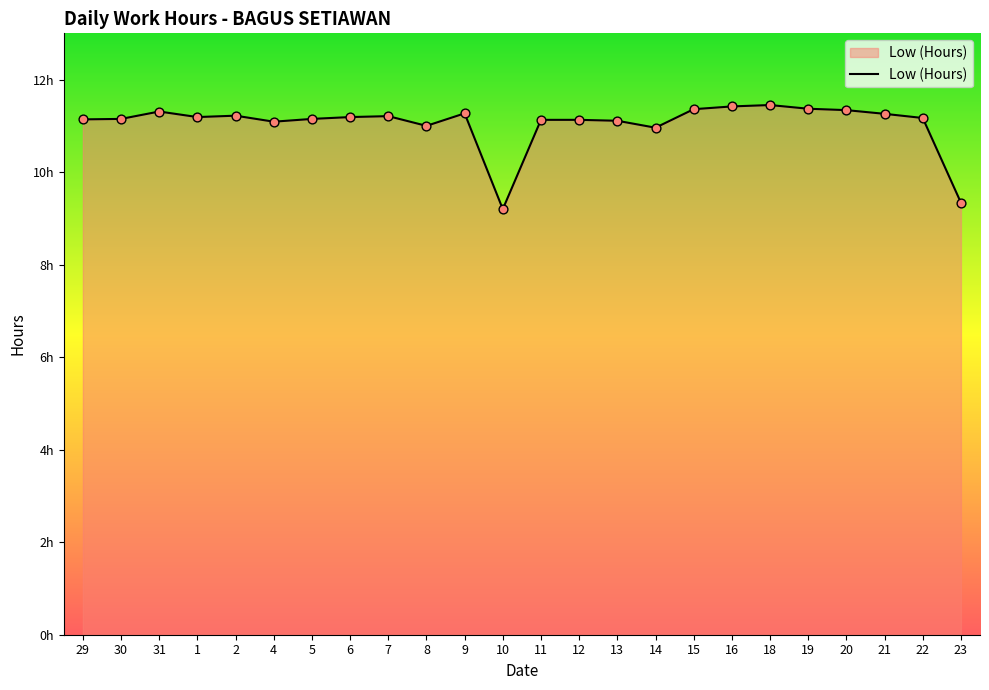

What is the change in value from 8 to 12?

+0.1